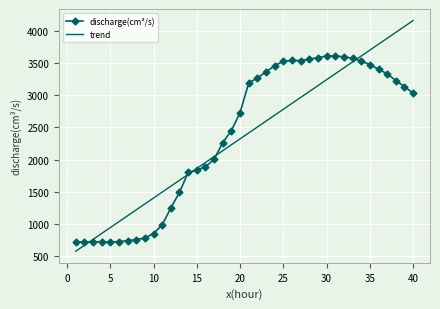

What is the difference between the maximum and minimum values in the trend series?

3589.7